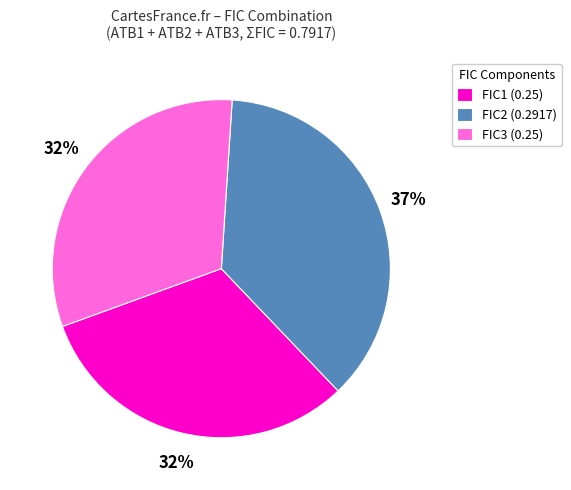

True or false: FIC2 (0.2917) accounts for 37% of the total.

True